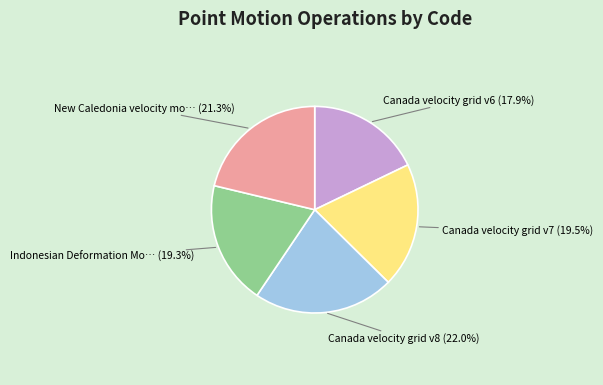

Does any single category account for the majority?

No